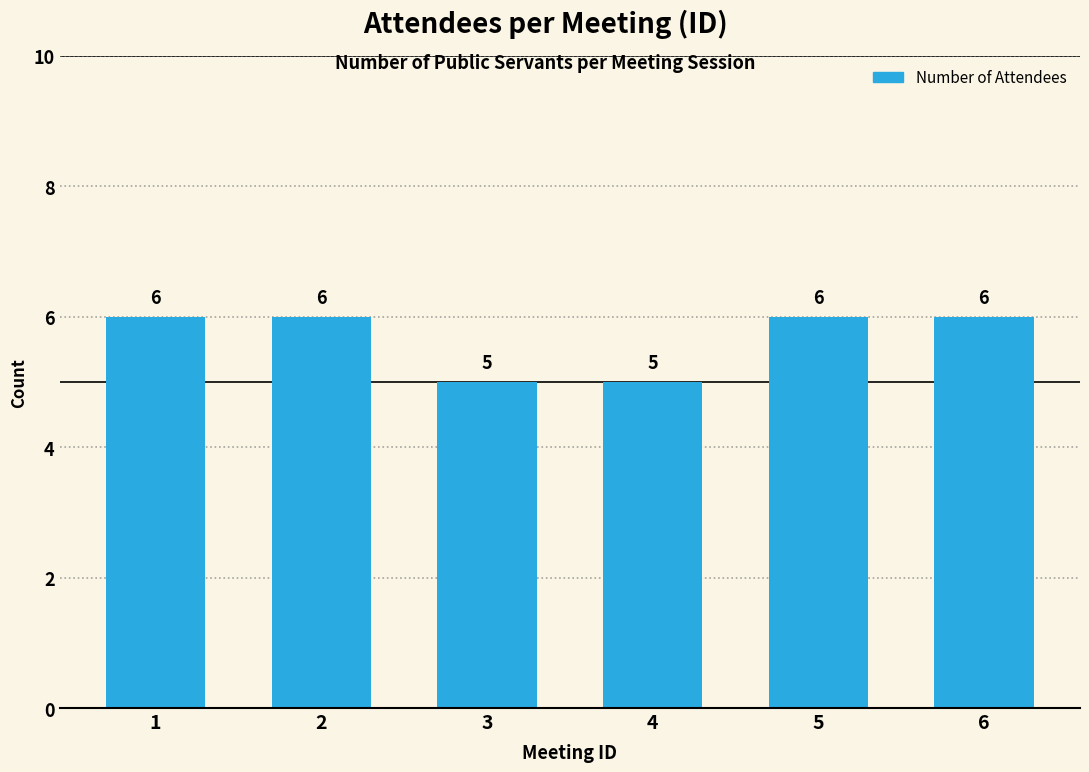

What is the sum of all values?

34